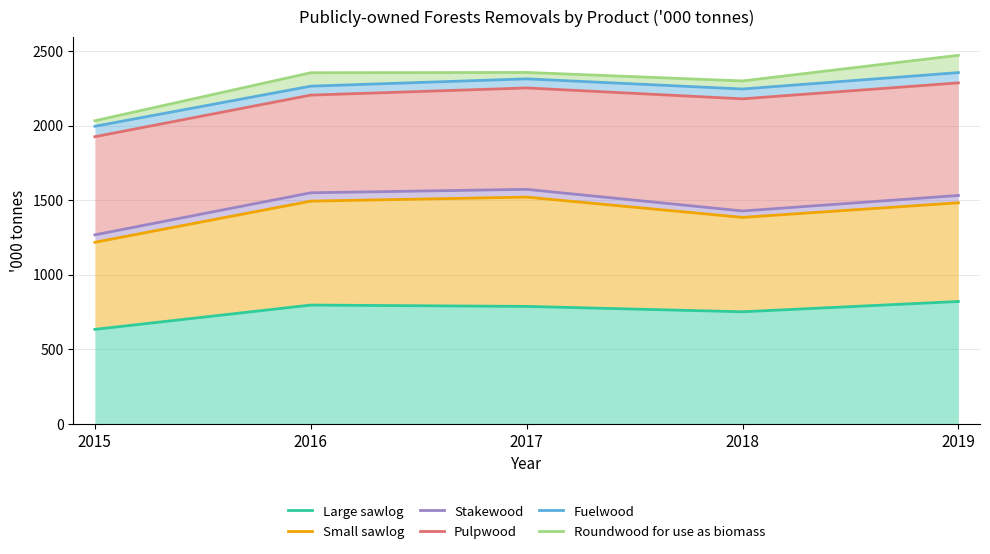

How many data points in Stakewood are above 1531?

2